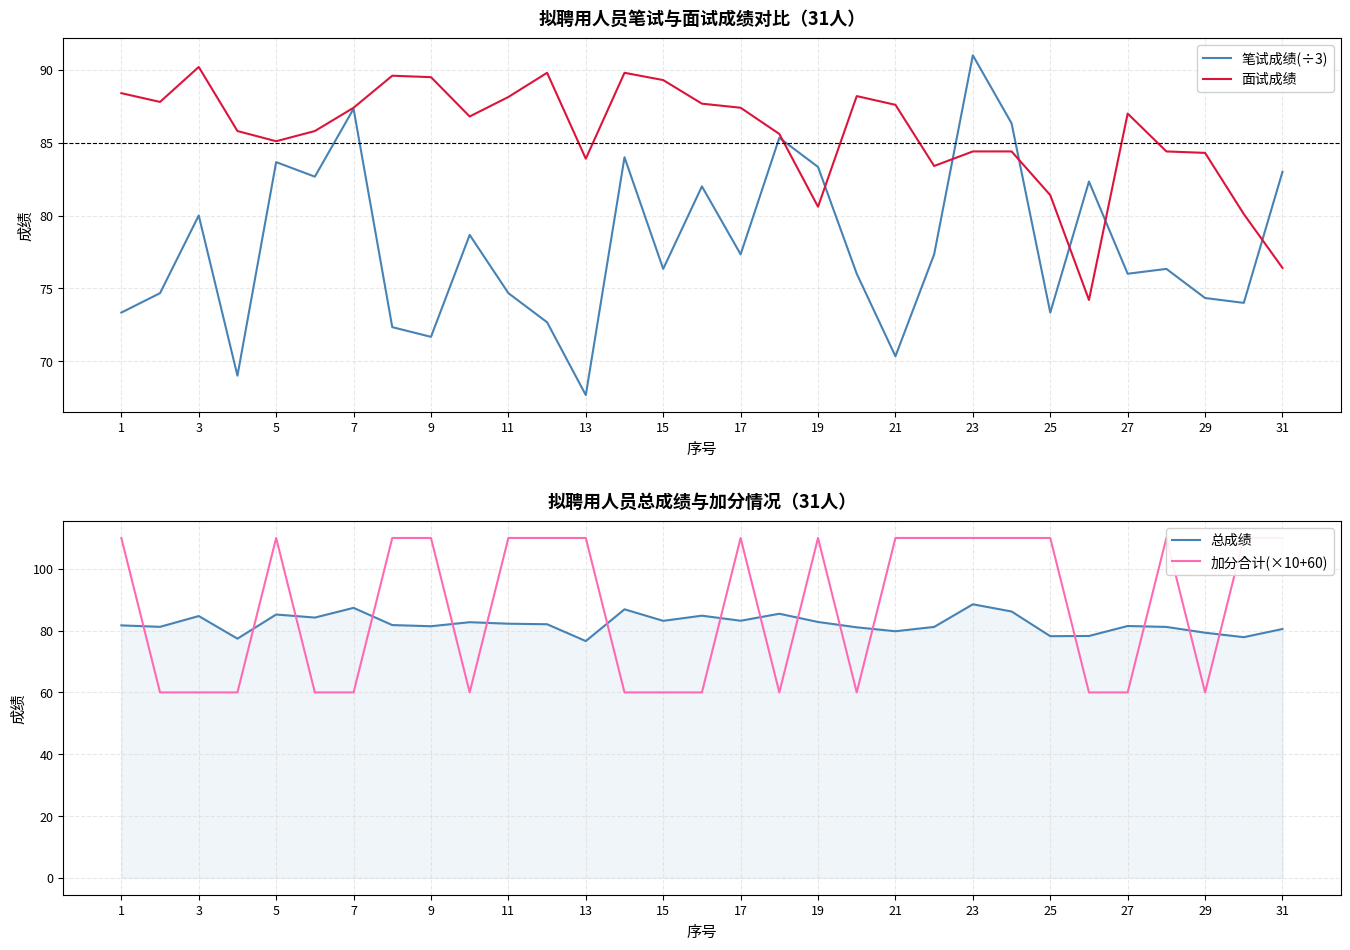

True or false: 笔试成绩(÷3) and 加分合计(×10+60) cross at least once.

True